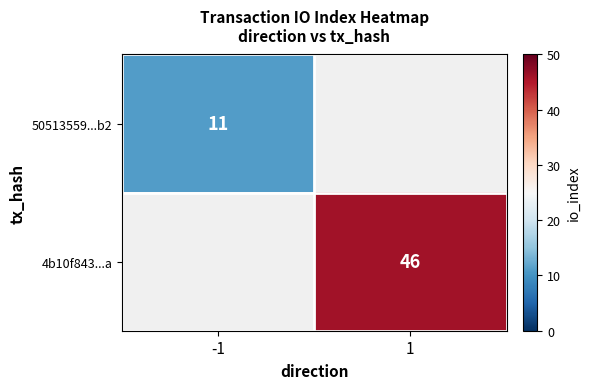

Is it true that 50513559...b2 equals 11 at -1?

True